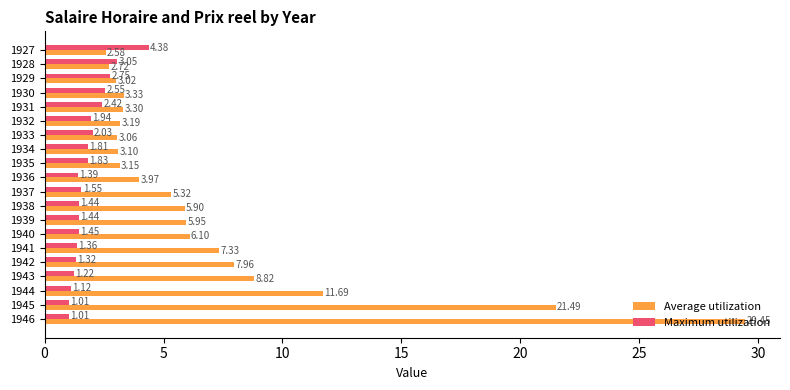

What is the sum of all Maximum utilization values?

37.1